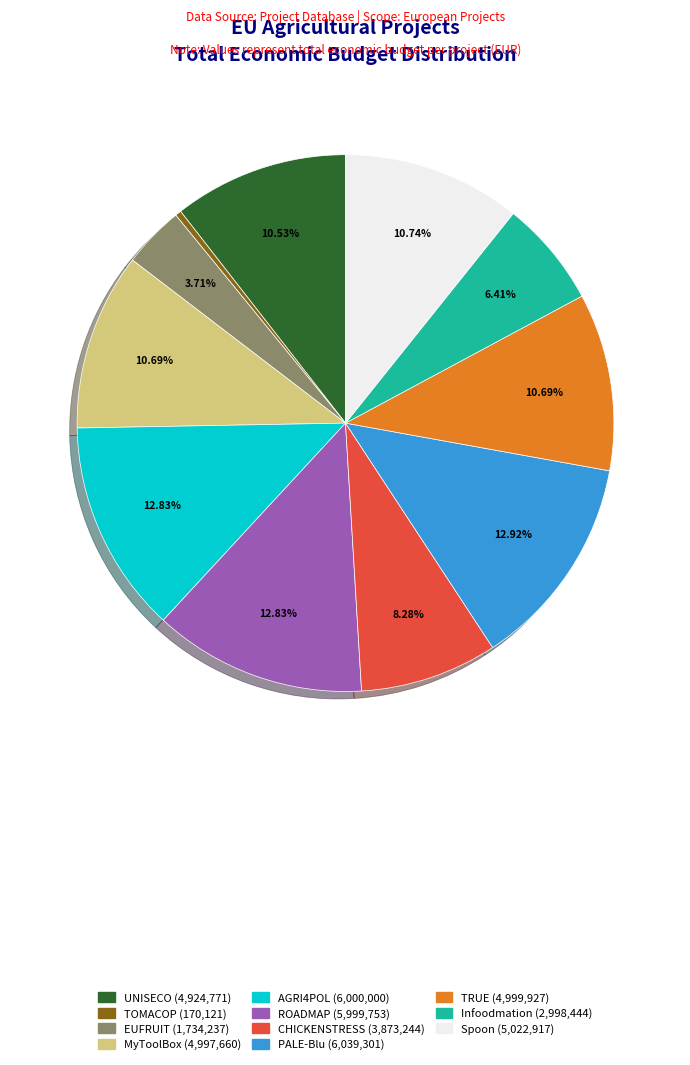

Between AGRI4POL and TOMACOP, which is larger?

AGRI4POL